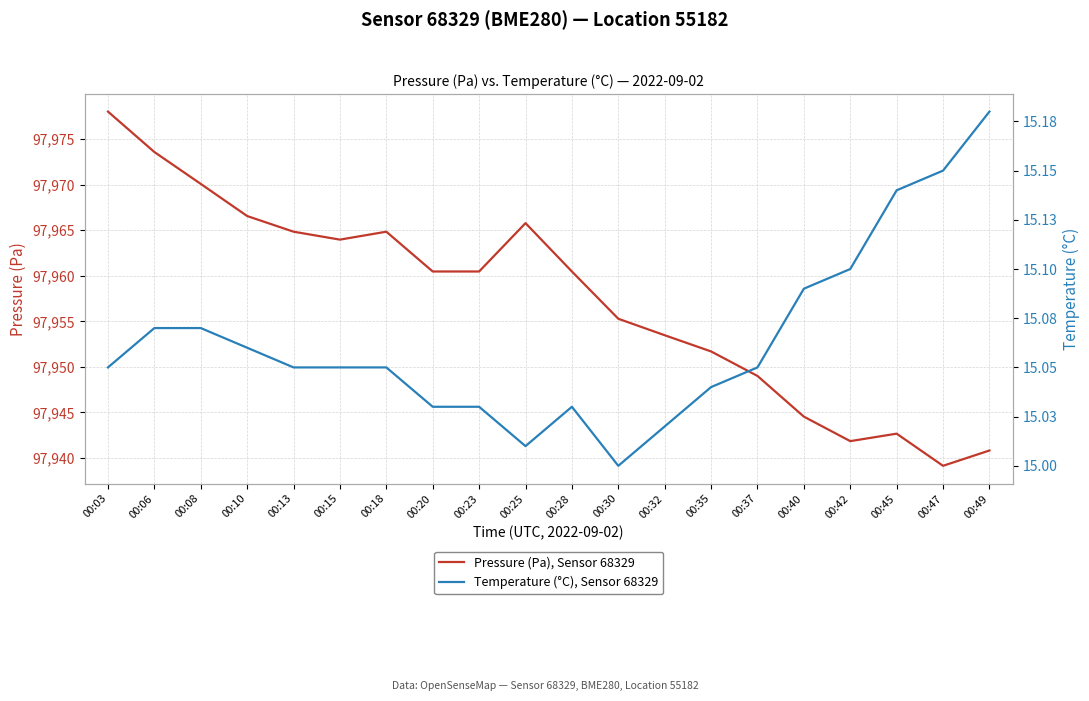

What is the difference between the Pressure (Pa), Sensor 68329 values at 00:15 and 00:47?

24.8